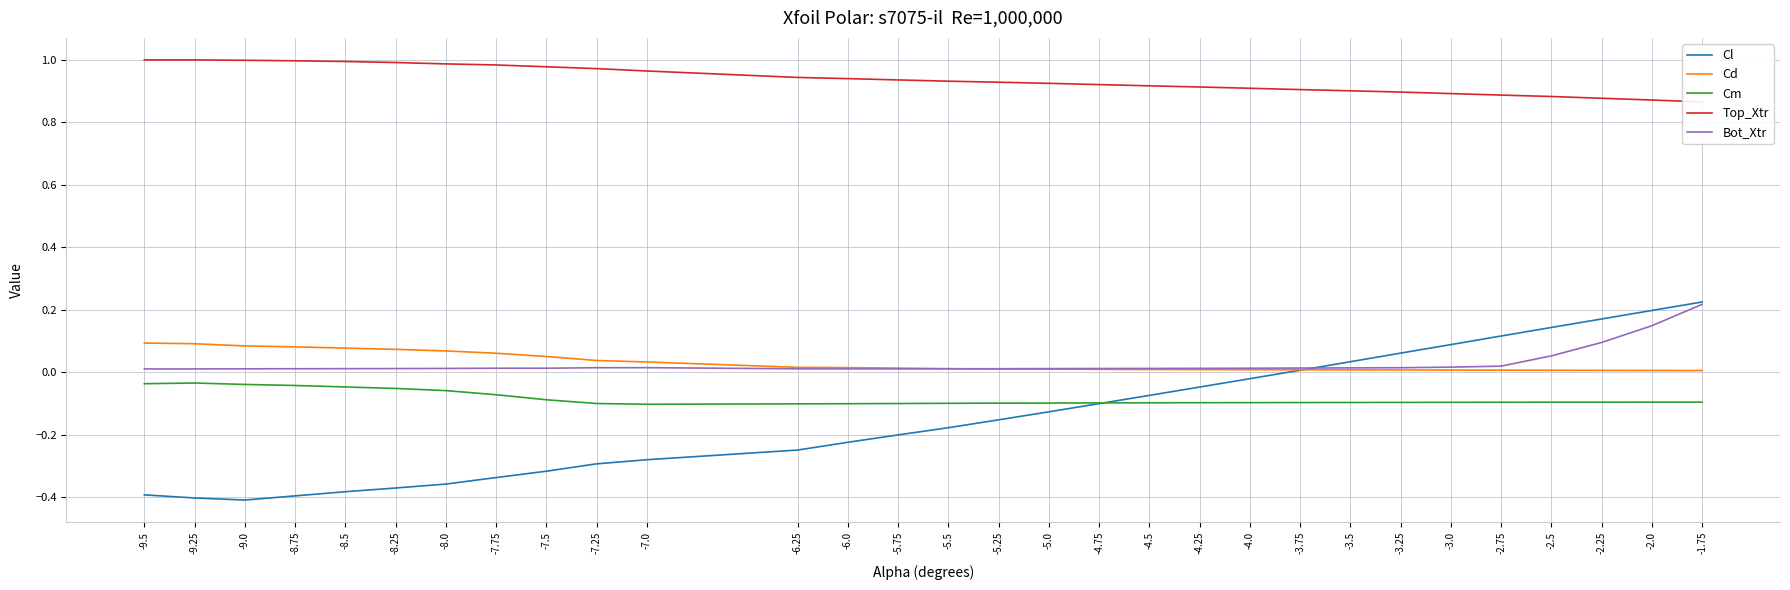

Does the chart display data point markers on the line(s)?

No